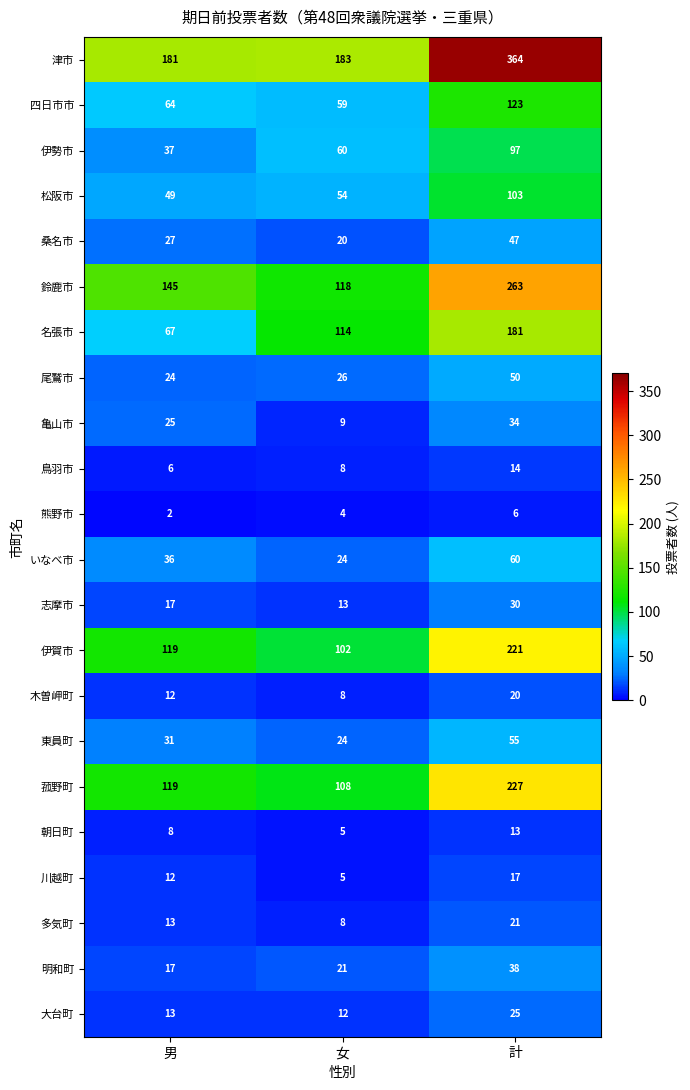

At which category does the chart reach its peak across all series?

計